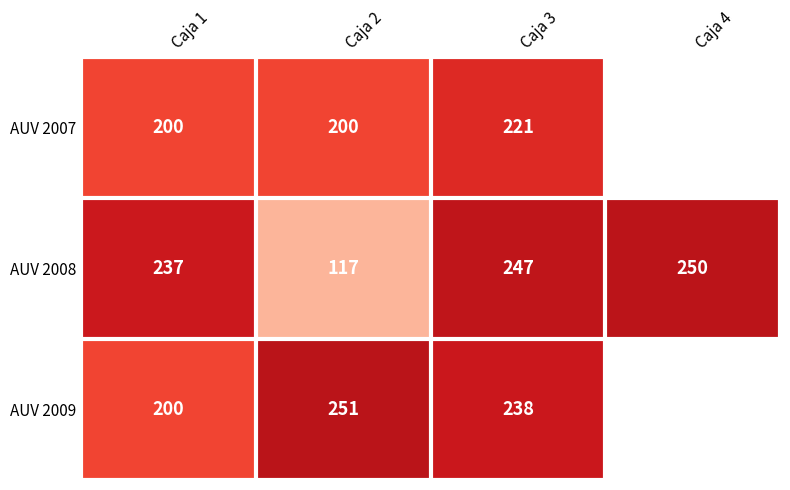

What is the total value across all series at Caja 1?

637